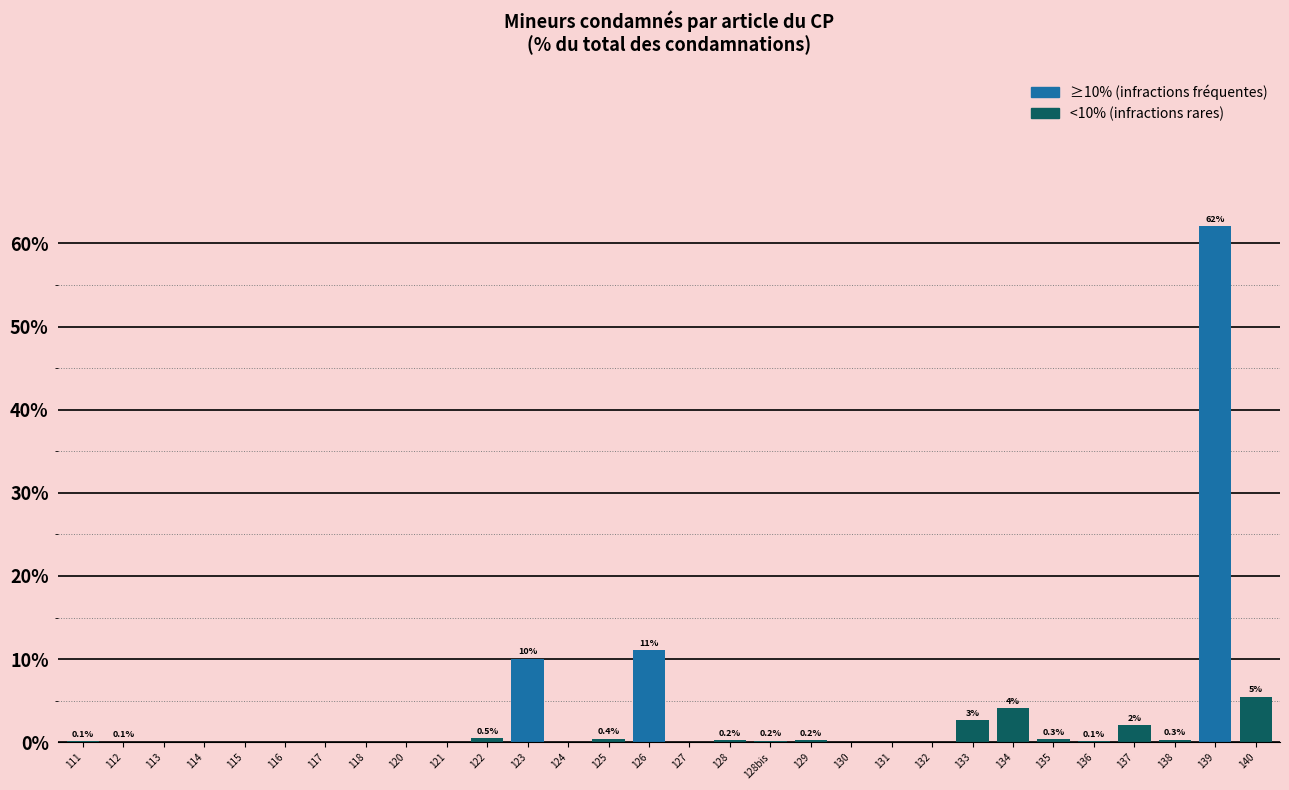

At which category does the chart reach its peak across all series?

139